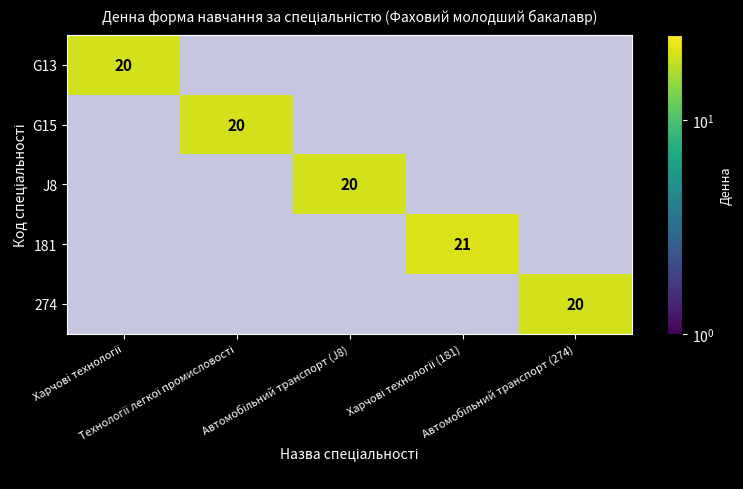

The value of 274 at Автомобільний транспорт (274) is 9.7. True or false?

False